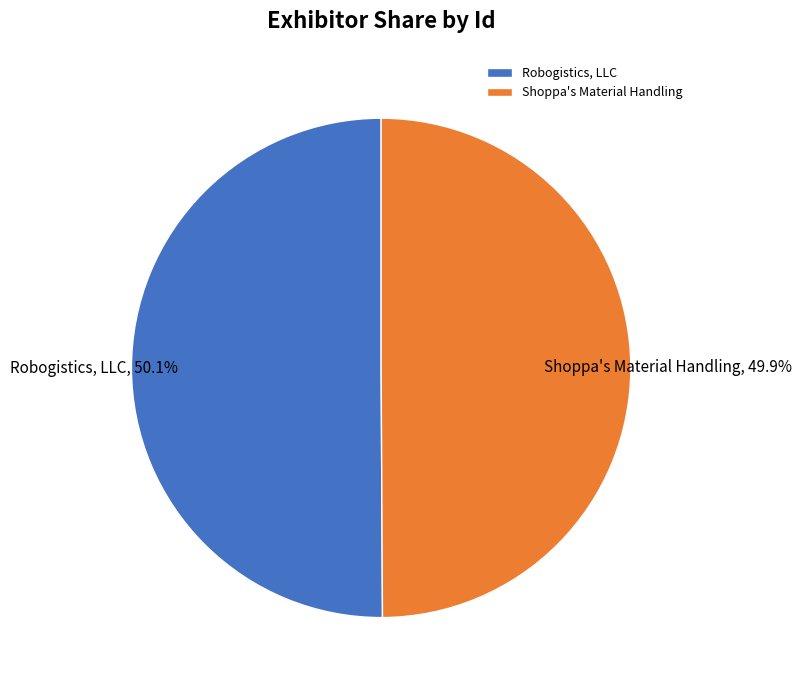

Do Shoppa's Material Handling and Robogistics, LLC together represent more than half of the pie?

Yes